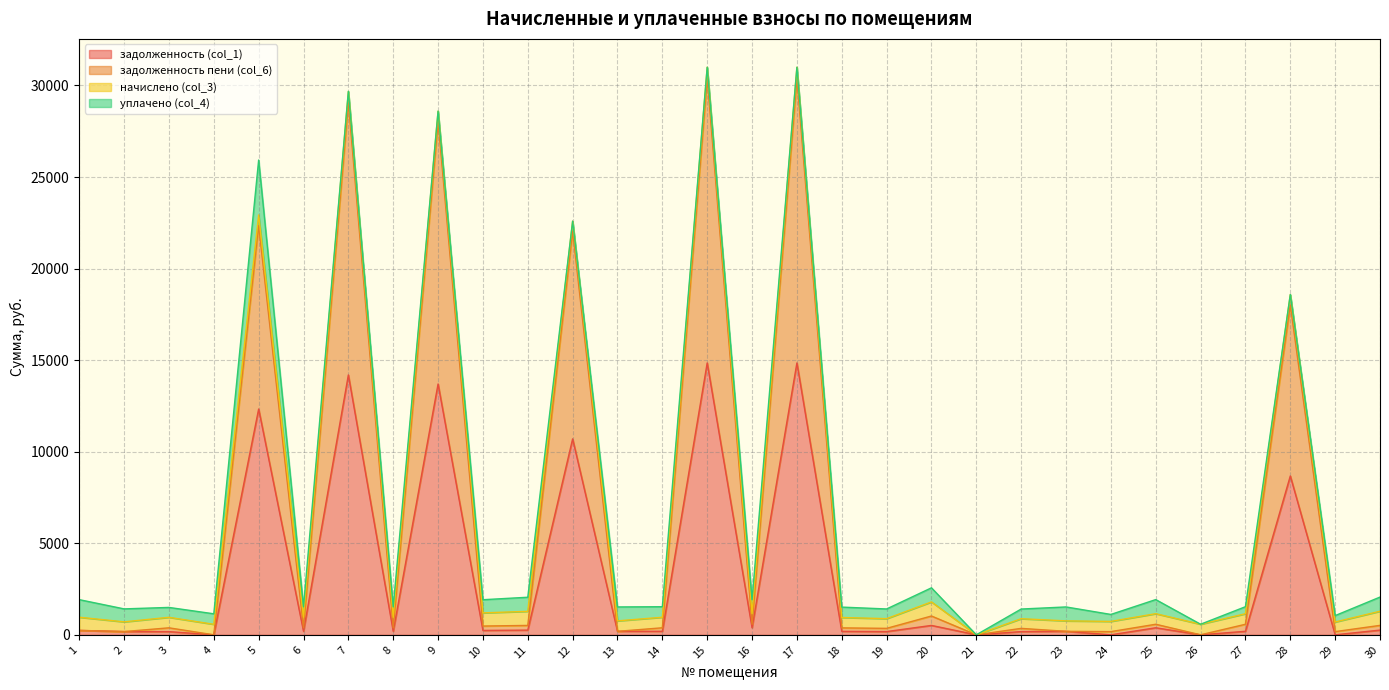

What is the highest value of the задолженность (col_1) series?

14847.8